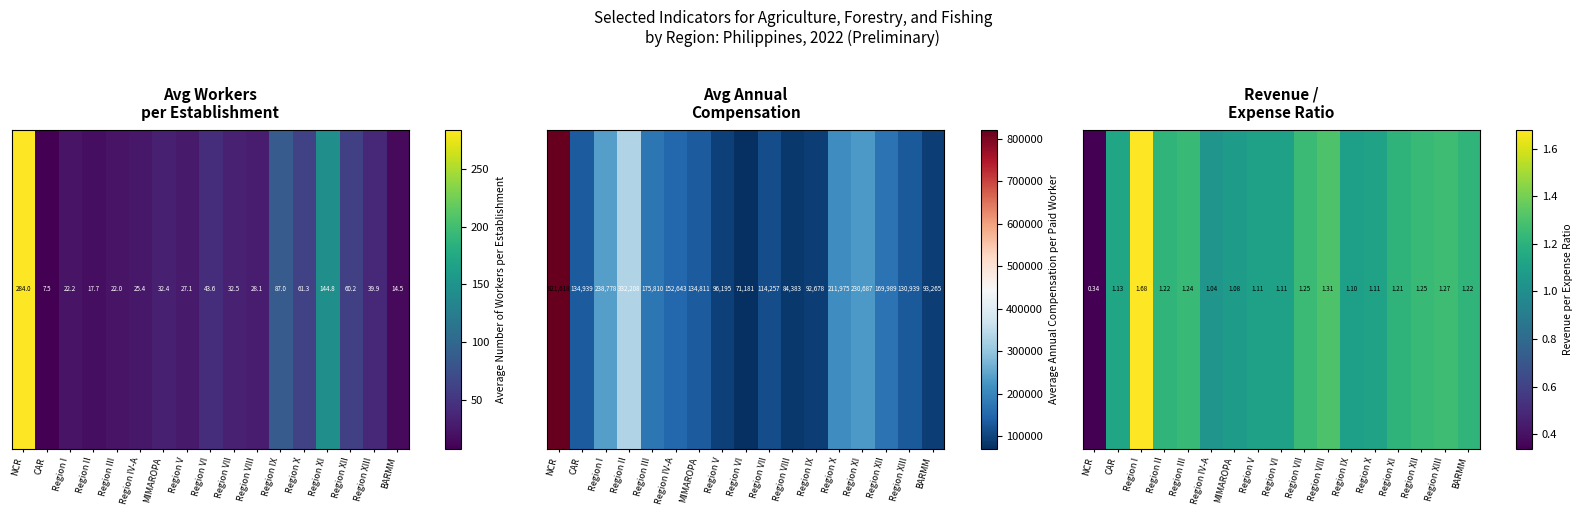

Rank the categories by value from lowest to highest.

NCR, Region IV-A, MIMAROPA, Region IX, Region V, Region VI, Region X, CAR, Region XI, Region II, BARMM, Region III, Region XII, Region VII, Region XIII, Region VIII, Region I